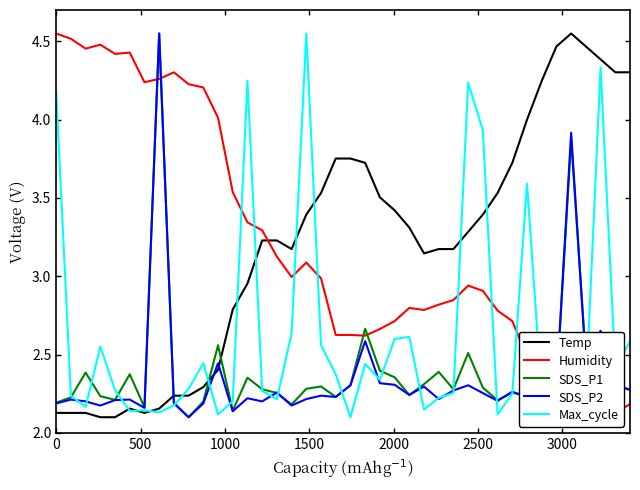

How many lines are shown in the chart?

5